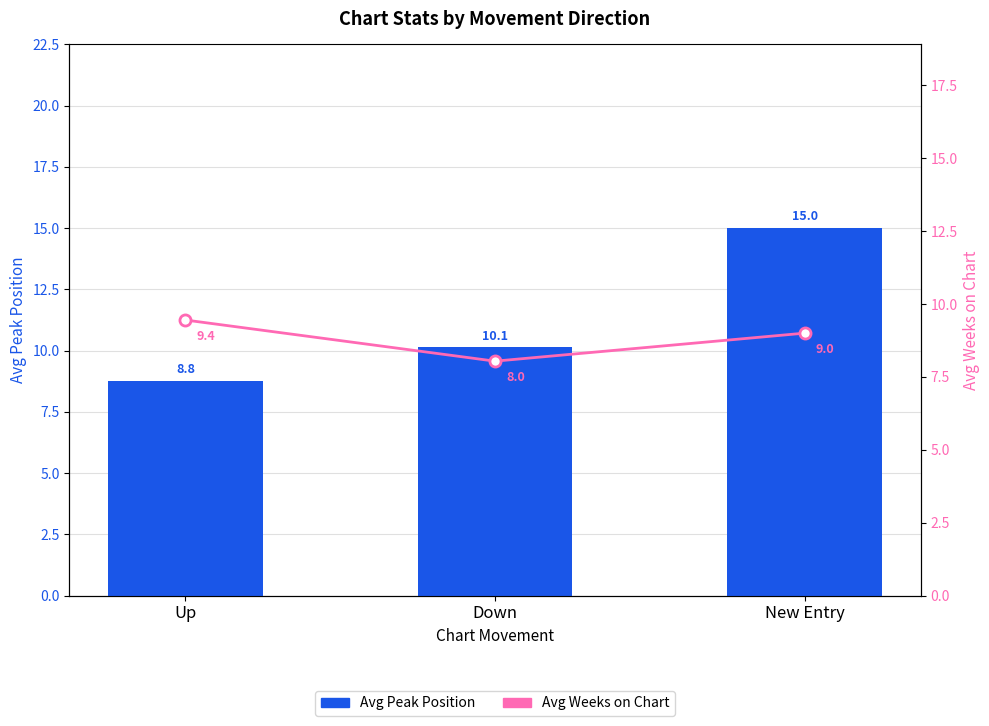

Read the Avg Weeks on Chart value at New Entry.

9.0